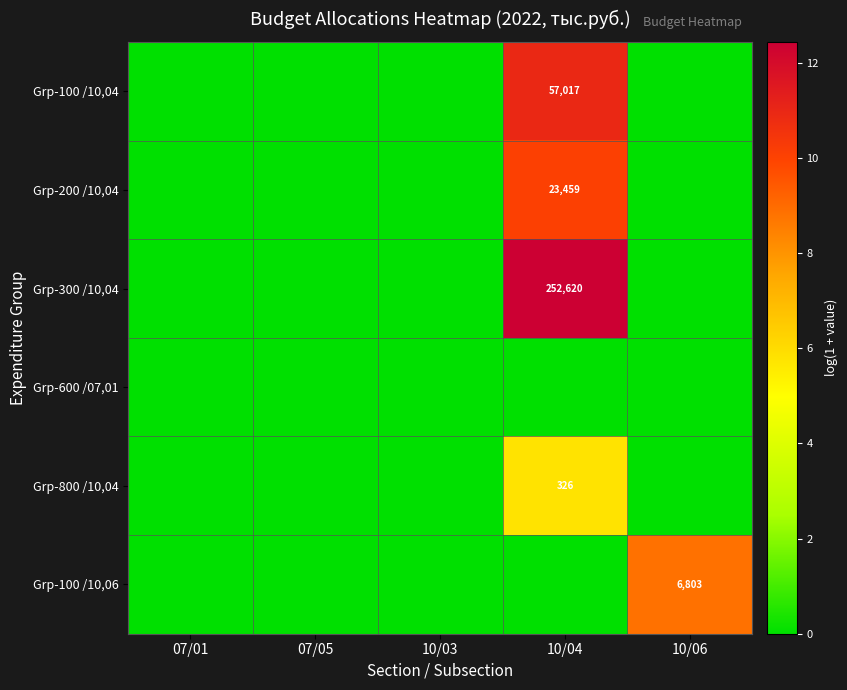

True or false: Grp-100 /10,06 has a value of 0.0 at 10/04.

True